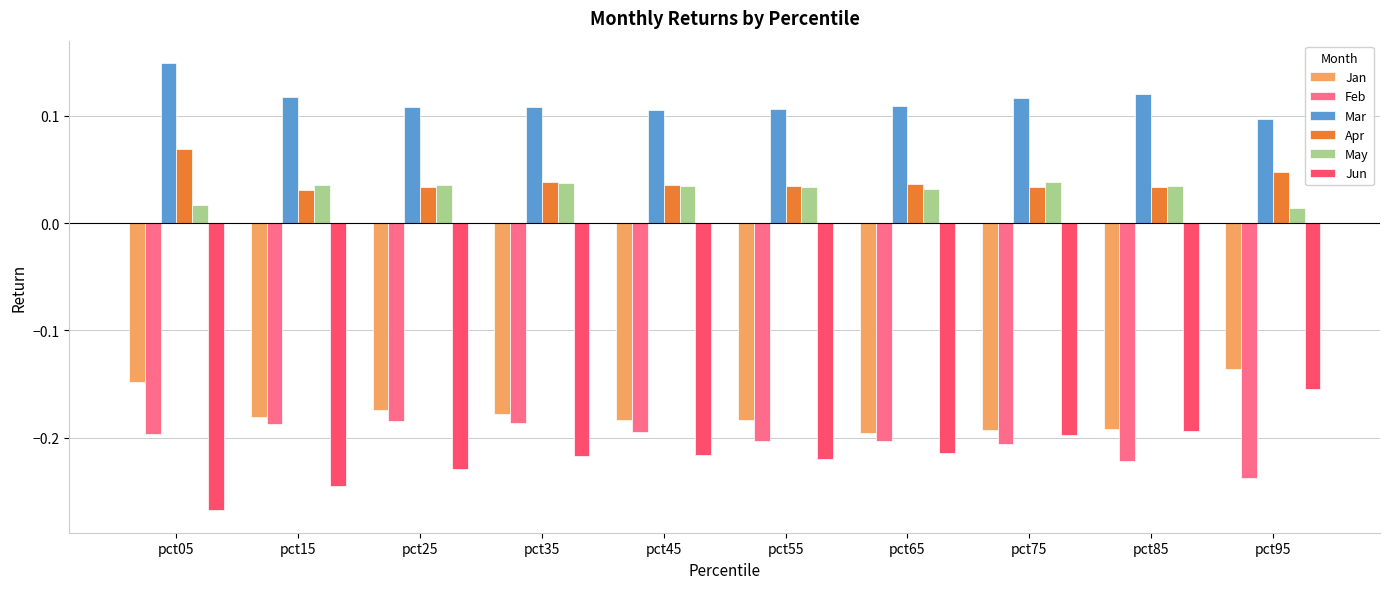

Which category has the highest value across all series?

pct05